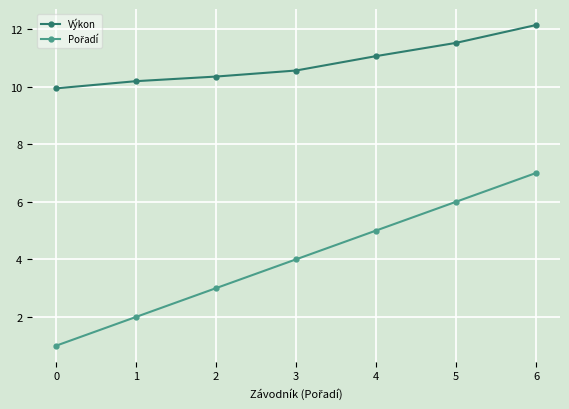

What is the sum of all Výkon values?

75.8